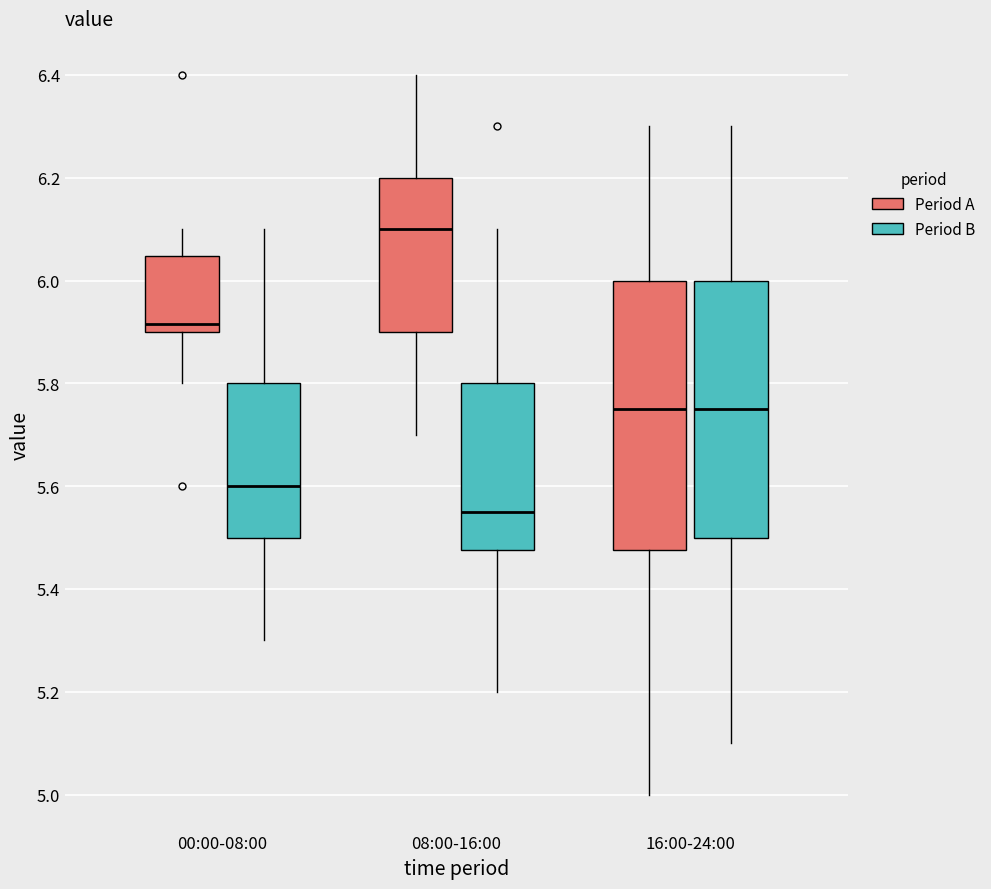

Reading left to right, read every box against the y-axis: the position of its median line, the range the box covers, and the ends of its whiskers. The values are not printed on the chart, so give them approximately, as read against the axis.

00:00-08:00 (Period A): median 5.92, box 5.90 to 6.04, whiskers 5.80 to 6.10
00:00-08:00 (Period B): median 5.60, box 5.50 to 5.80, whiskers 5.30 to 6.10
08:00-16:00 (Period A): median 6.10, box 5.90 to 6.20, whiskers 5.70 to 6.40
08:00-16:00 (Period B): median 5.56, box 5.48 to 5.80, whiskers 5.20 to 6.10
16:00-24:00 (Period A): median 5.76, box 5.48 to 6.00, whiskers 5.00 to 6.30
16:00-24:00 (Period B): median 5.76, box 5.50 to 6.00, whiskers 5.10 to 6.30